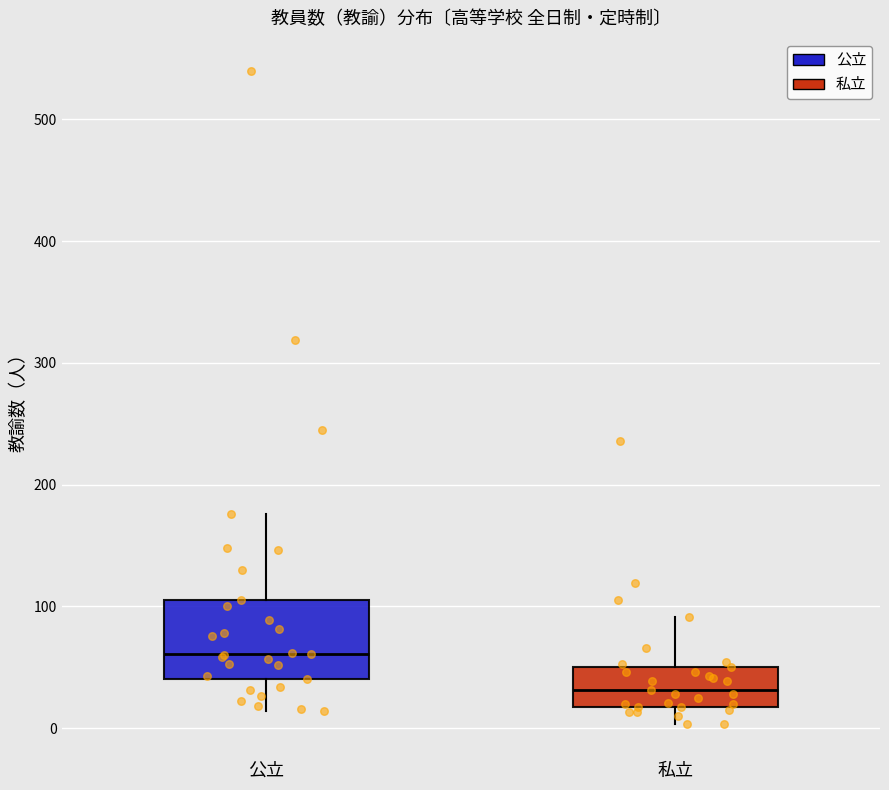

Reading left to right, read every box against the y-axis: the position of its median line, the range the box covers, and the ends of its whiskers. The values are not printed on the chart, so give them approximately, as read against the axis.

公立: median 60, box 40 to 110, whiskers 10 to 180
私立: median 30, box 20 to 50, whiskers 0 to 90